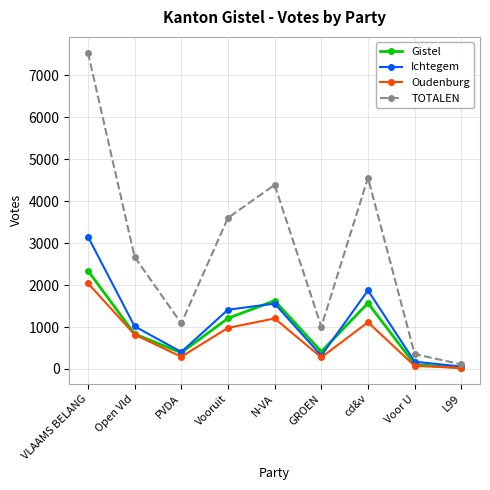

At which category does Gistel reach its first local valley?

PVDA